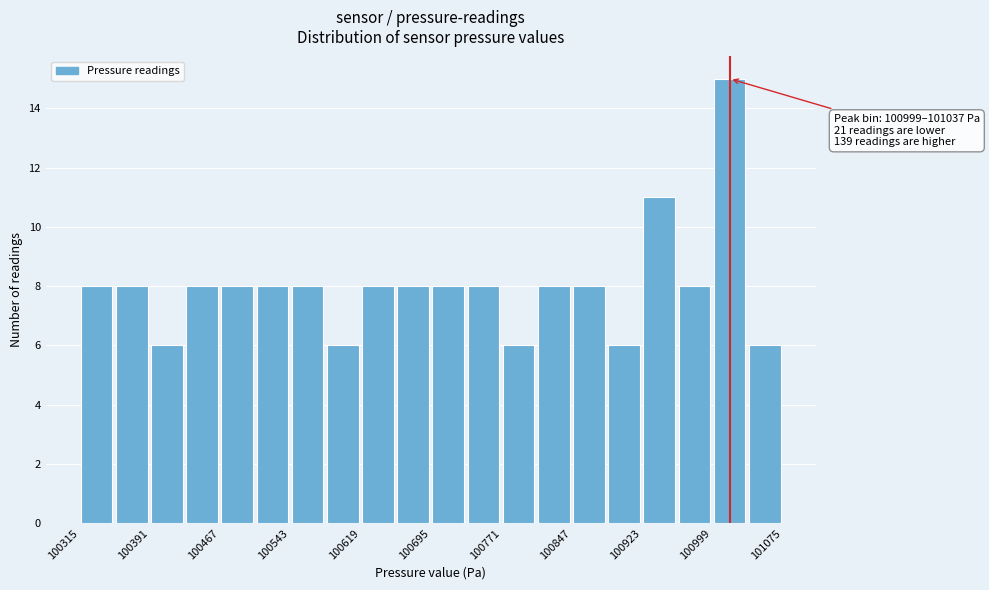

Around what value on the x-axis is the tallest bar? Give the approximate position of its centre, as read against the axis.

101020